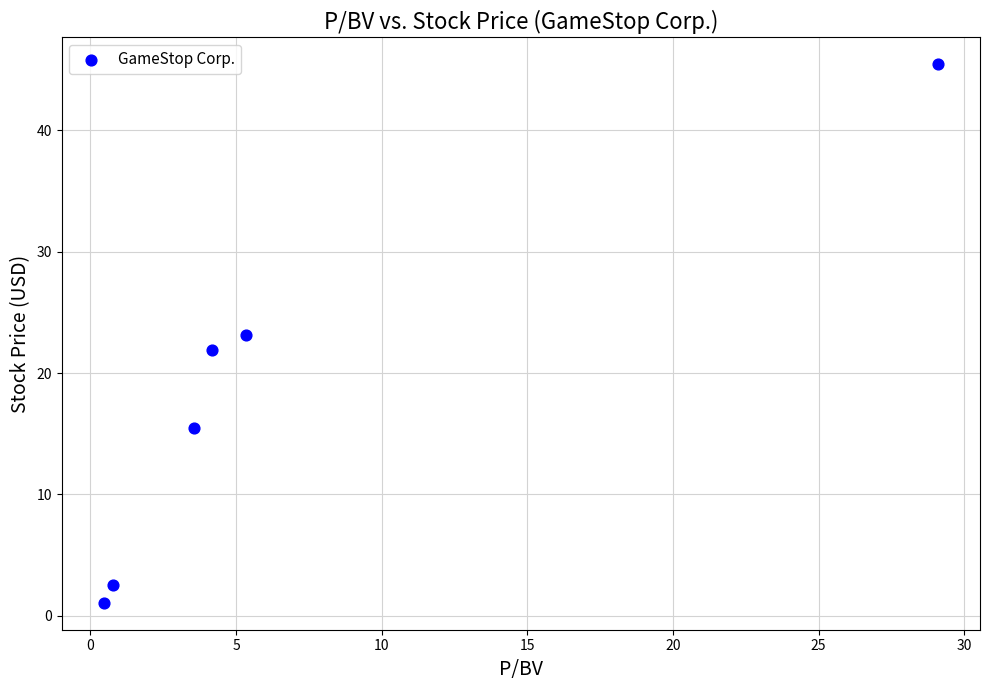

What is the range of X values (max minus min)?

28.7